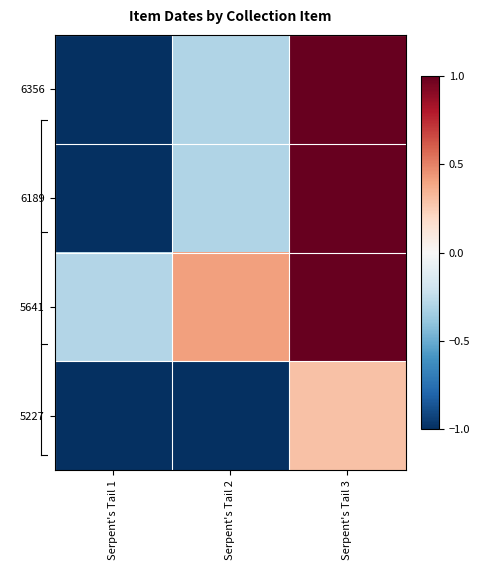

Reading right to left, extract all data points from this chart.

6356: Serpent's Tail 3=1.0	Serpent's Tail 2=-0.3	Serpent's Tail 1=-1.0
6189: Serpent's Tail 3=1.0	Serpent's Tail 2=-0.3	Serpent's Tail 1=-1.0
5641: Serpent's Tail 3=1.2	Serpent's Tail 2=0.4	Serpent's Tail 1=-0.3
5227: Serpent's Tail 3=0.3	Serpent's Tail 2=-1.0	Serpent's Tail 1=-1.2